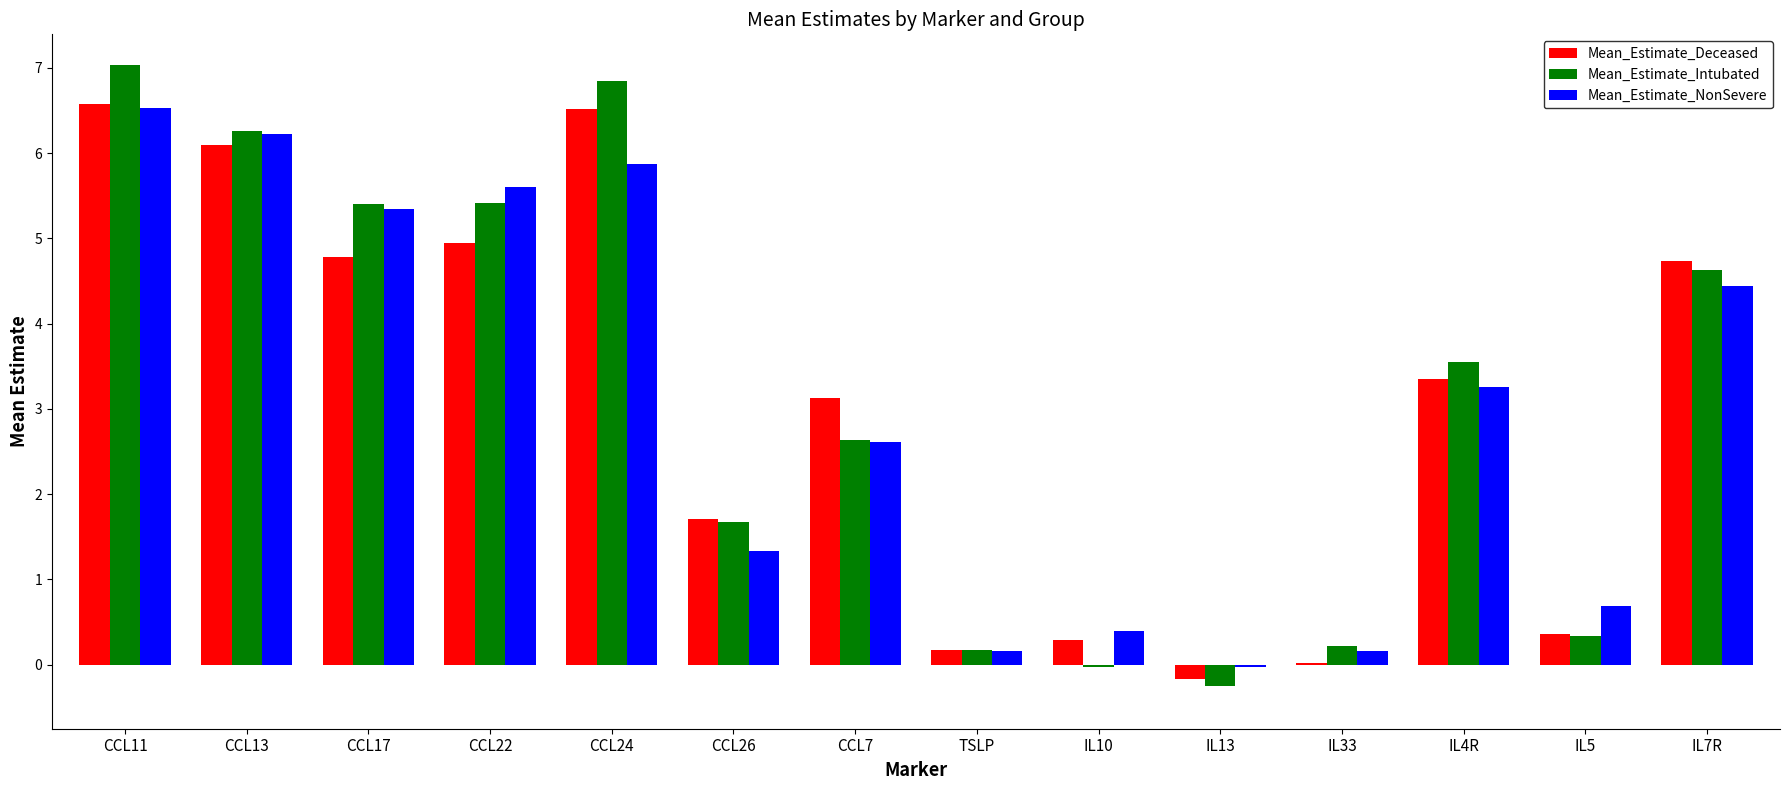

The Mean_Estimate_NonSevere series shows 3.3 at IL4R. True or false?

True